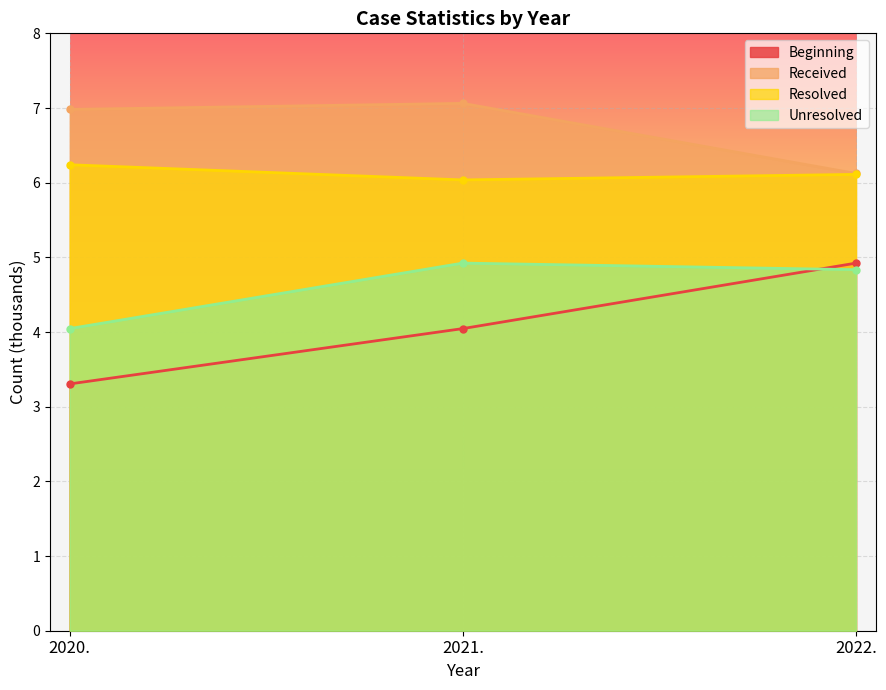

How many data points does each series have?

3